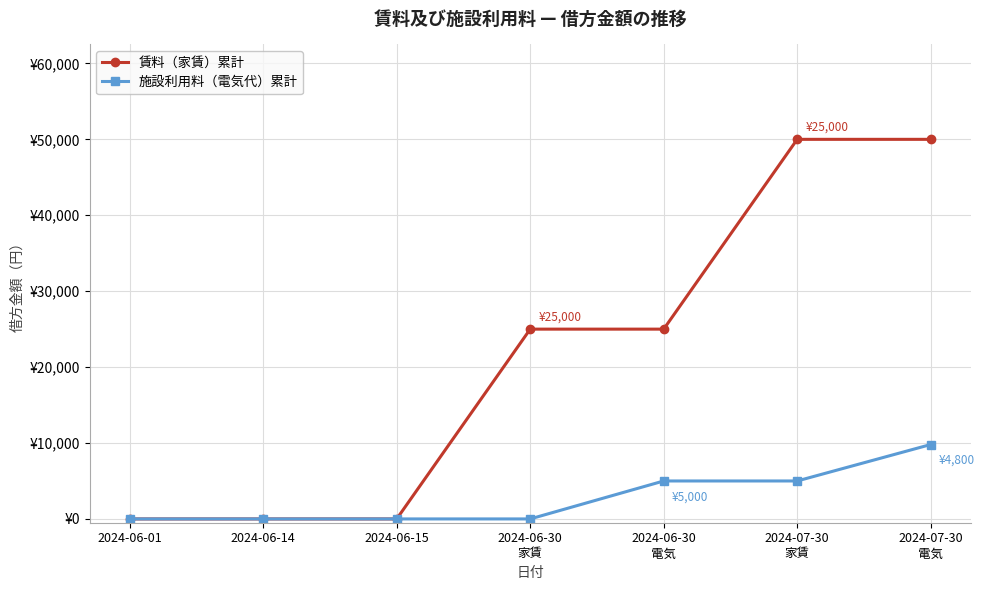

What are all the series names shown in the legend?

賃料（家賃）累計, 施設利用料（電気代）累計